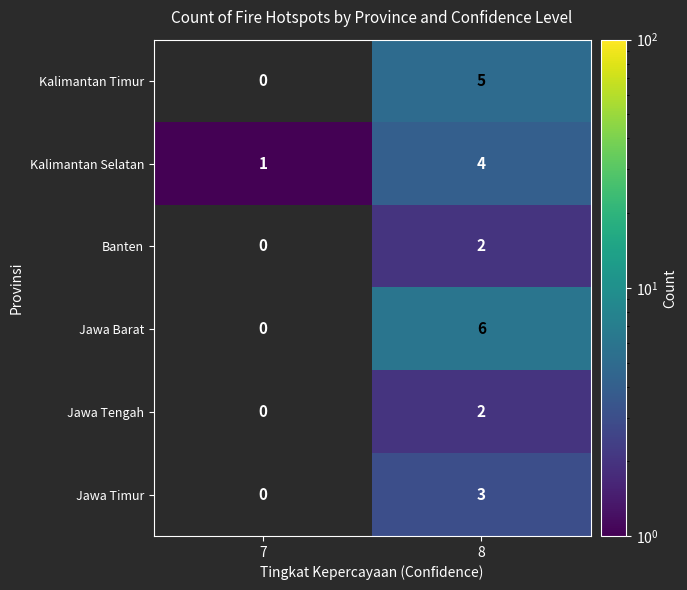

At how many categories does at least one series exceed 5?

1